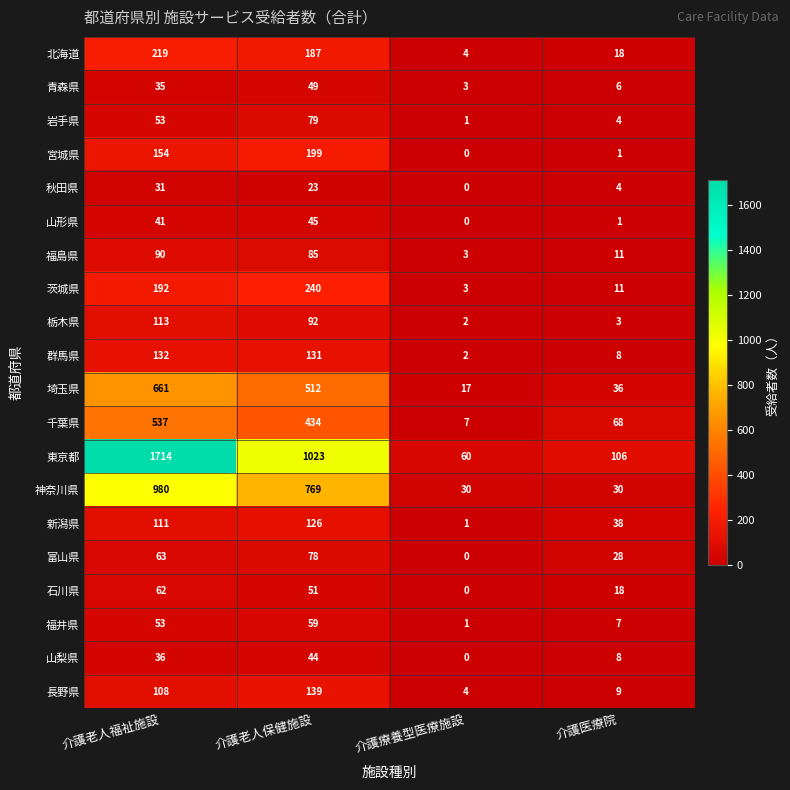

The value of 埼玉県 at 介護医療院 is 14. True or false?

False